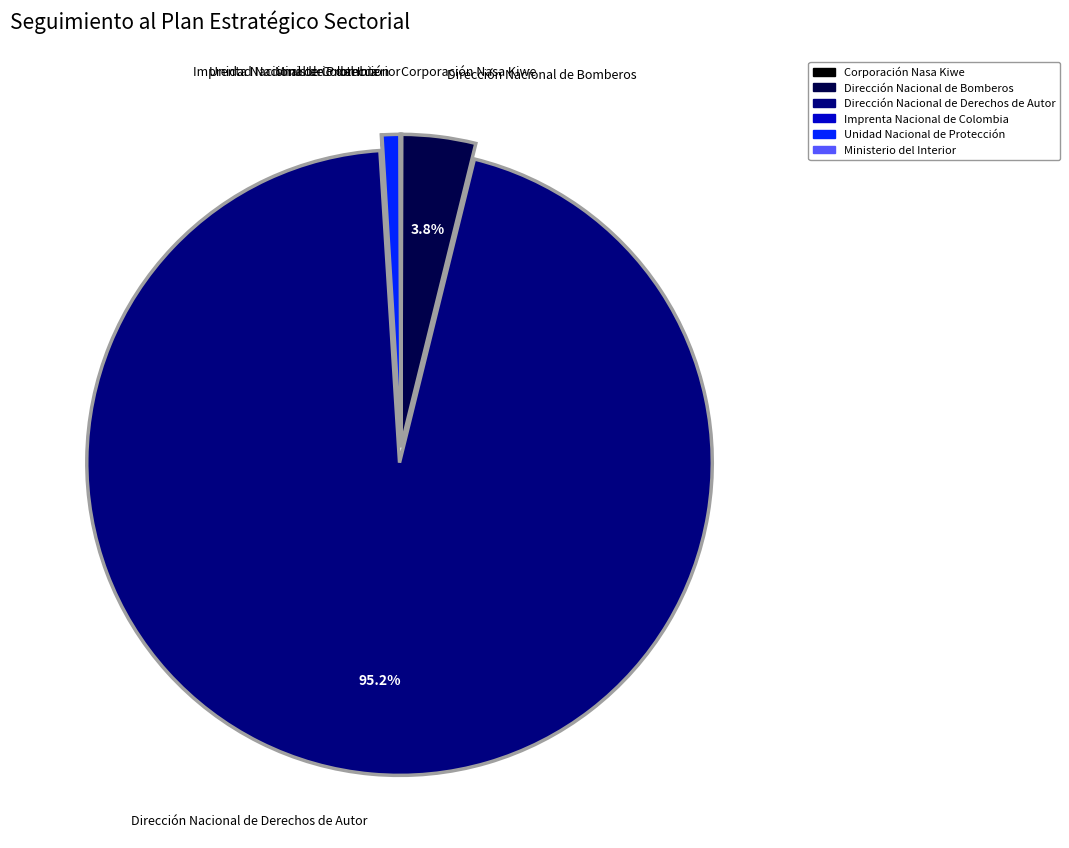

Is there any slice that represents more than half of the pie?

Yes